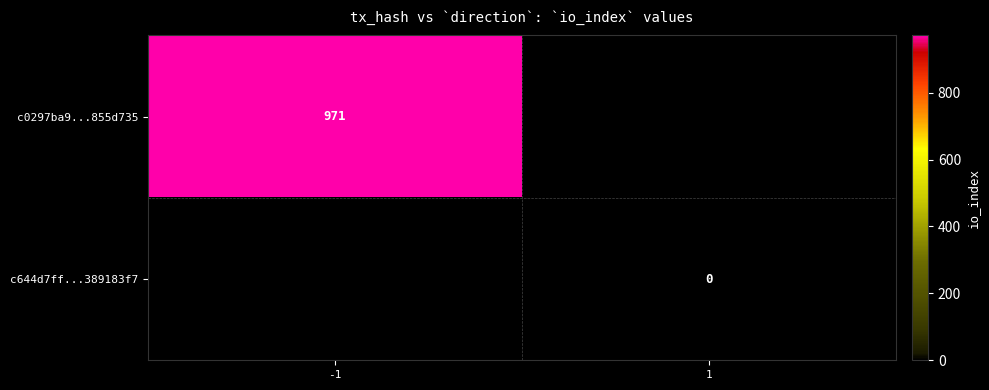

Is it true that c0297ba9...855d735 equals 971 at -1?

True